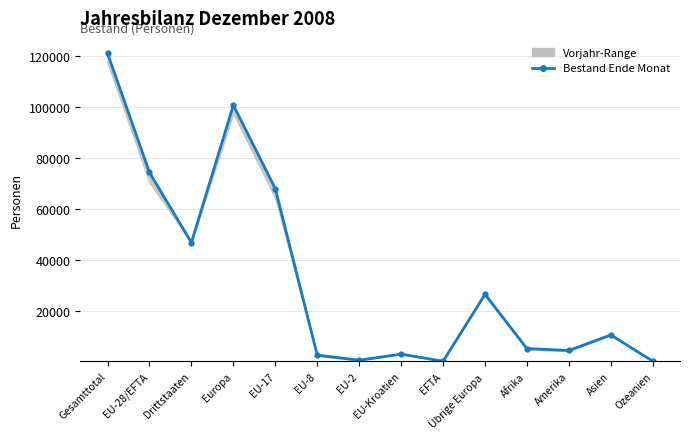

At which category does the data reach its first local peak?

Europa